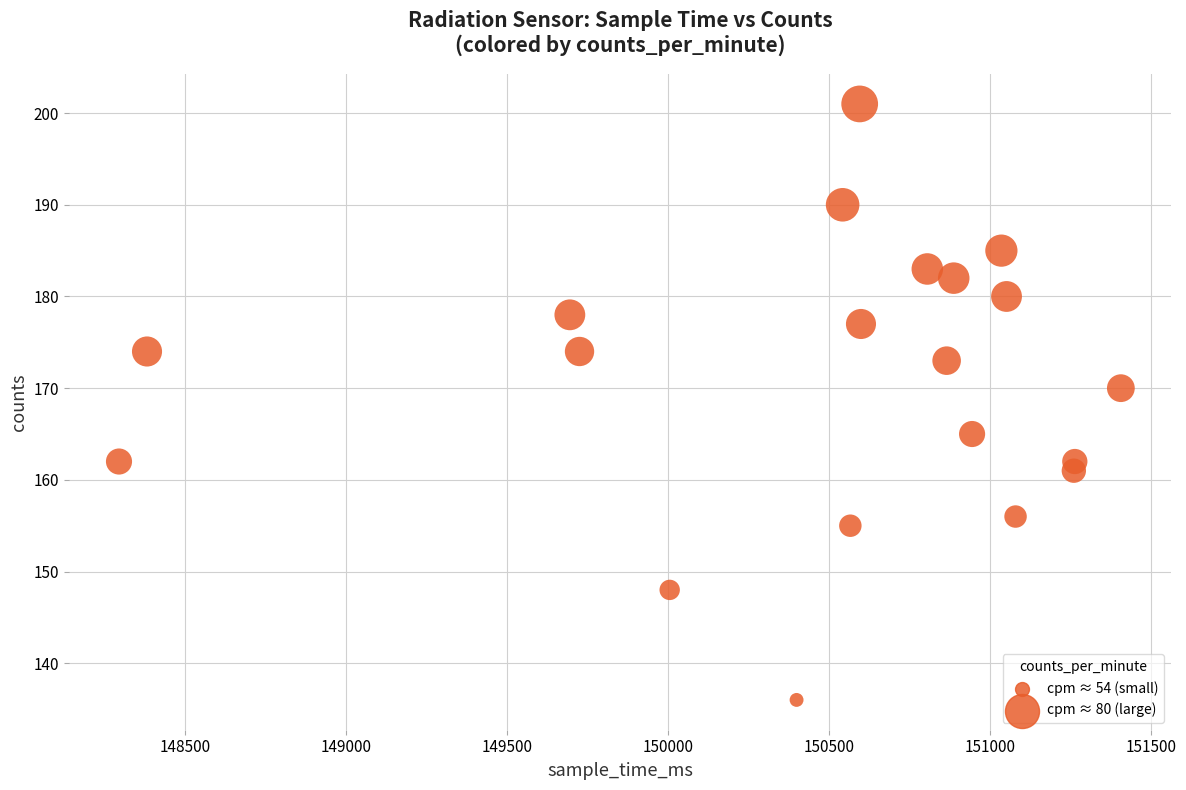

What Y value in the scatter plot is closest to 168?

170